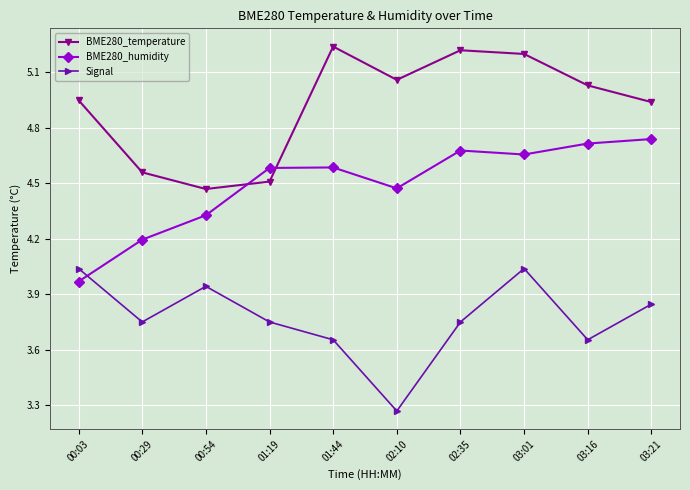

The value of BME280_temperature at 02:10 is 8.5. True or false?

False